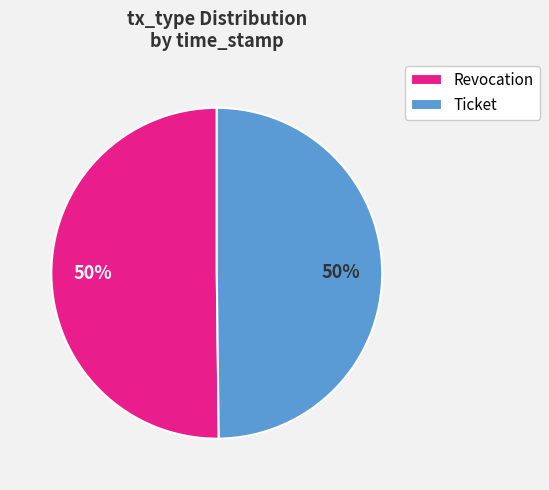

How many slices are in this pie chart?

2